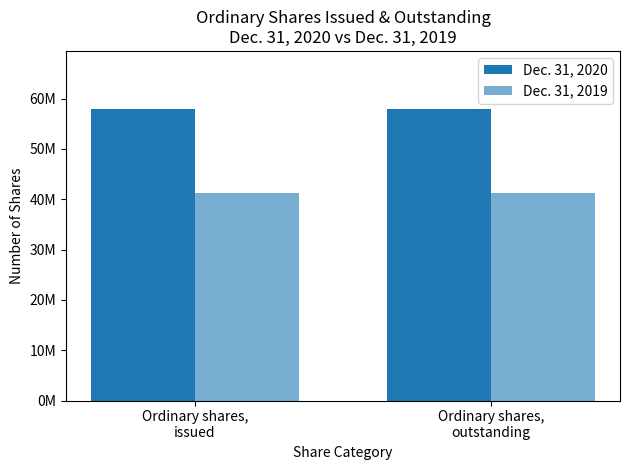

At Ordinary shares,
issued, list the series in order from smallest to largest.

Dec. 31, 2019, Dec. 31, 2020